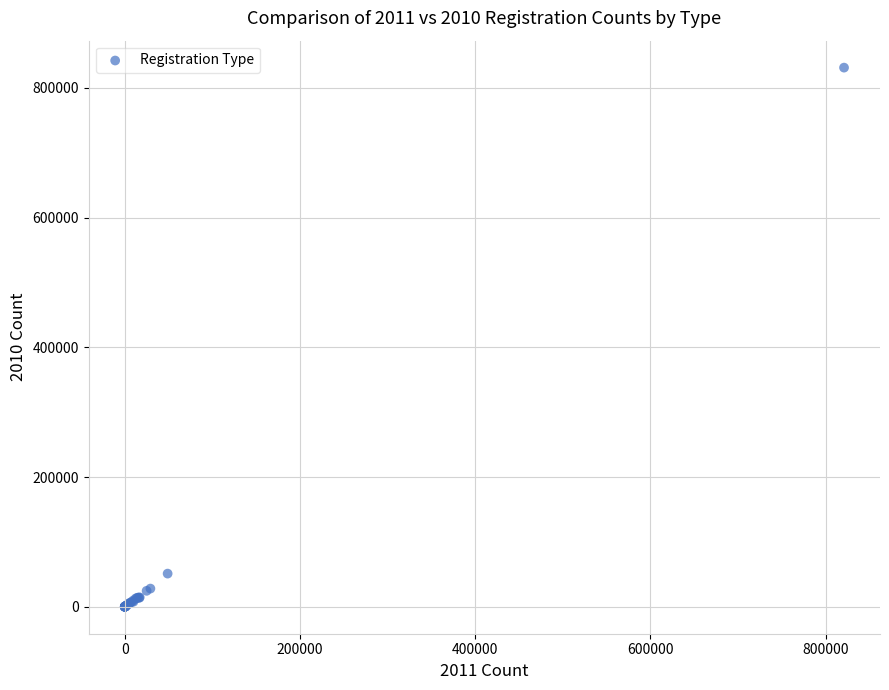

What Y value in the scatter plot is closest to 415706?

51134